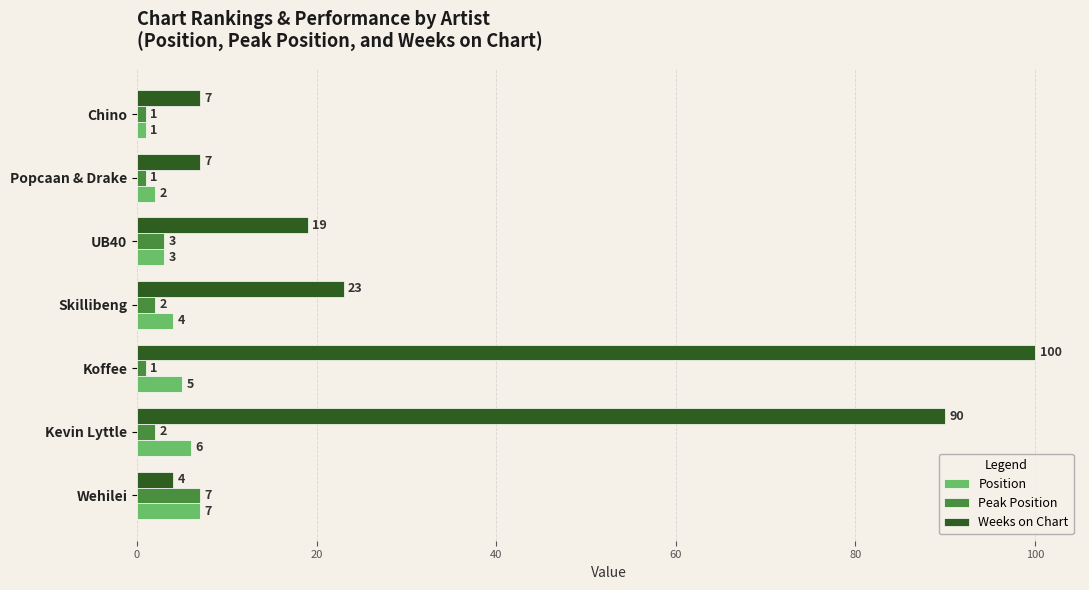

Which series has the largest range (max minus min)?

Weeks on Chart